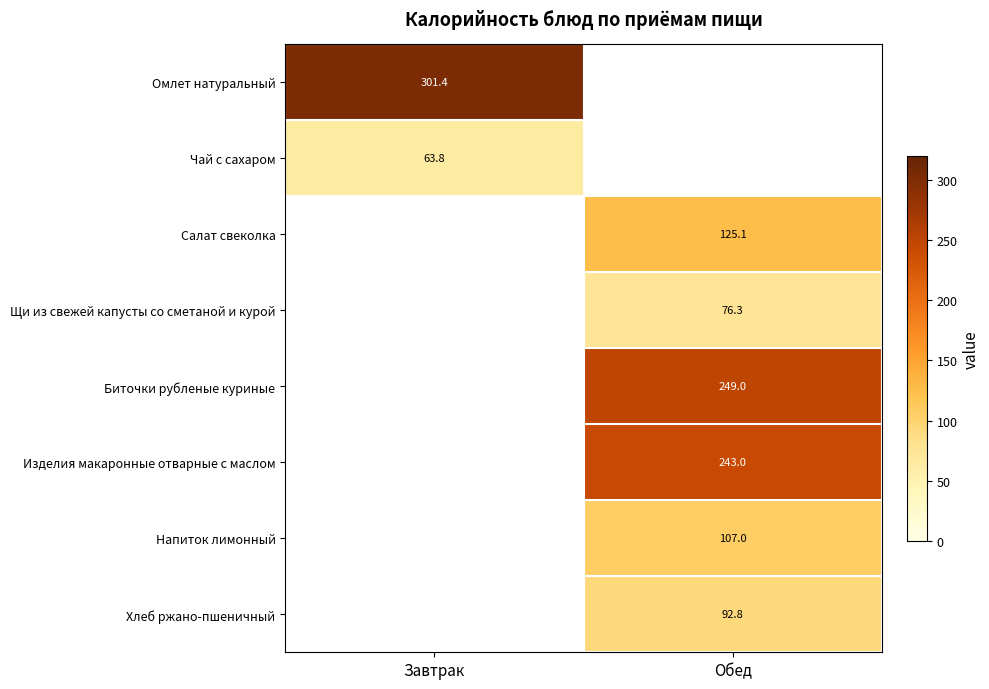

The Омлет натуральный series shows 436.9 at Завтрак. True or false?

False